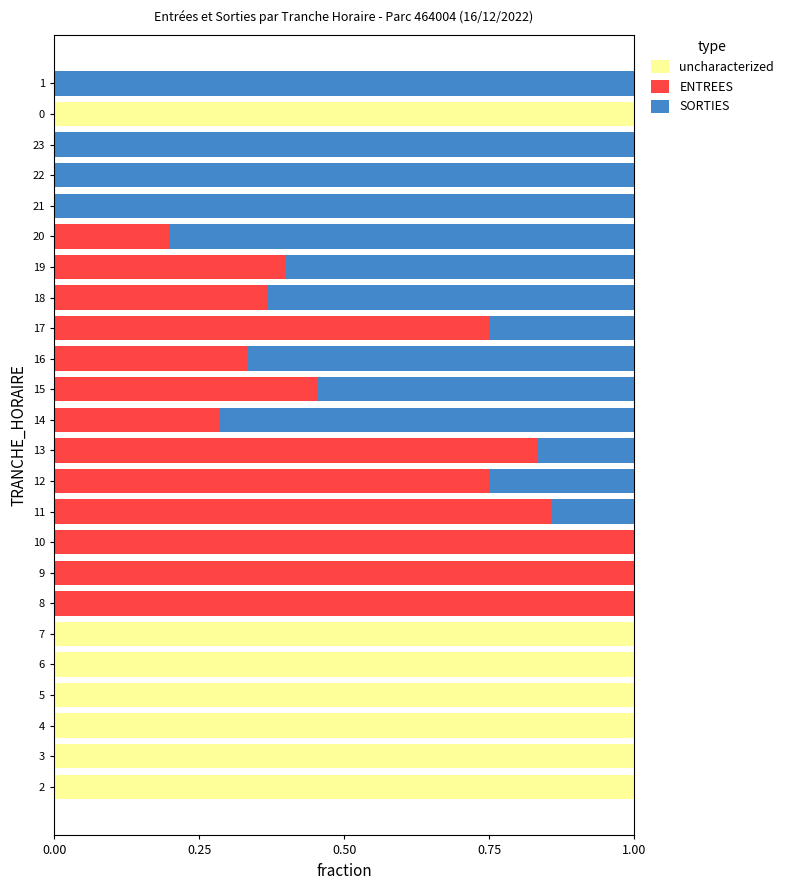

The uncharacterized series shows 0.3 at 19. True or false?

False